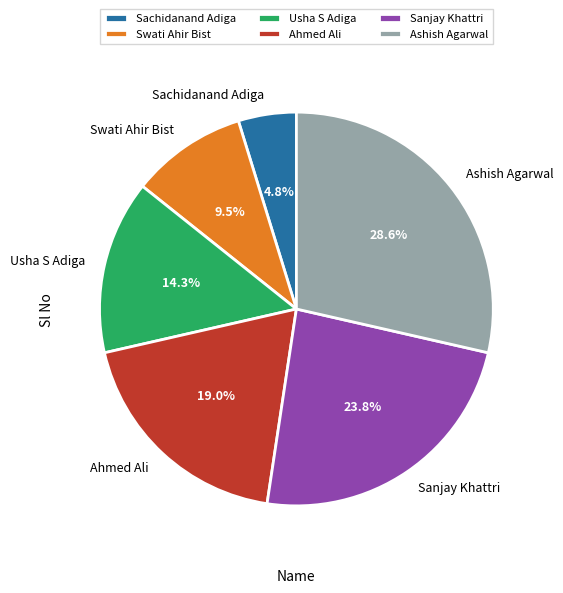

To the nearest percent, what is the average slice percentage?

17%